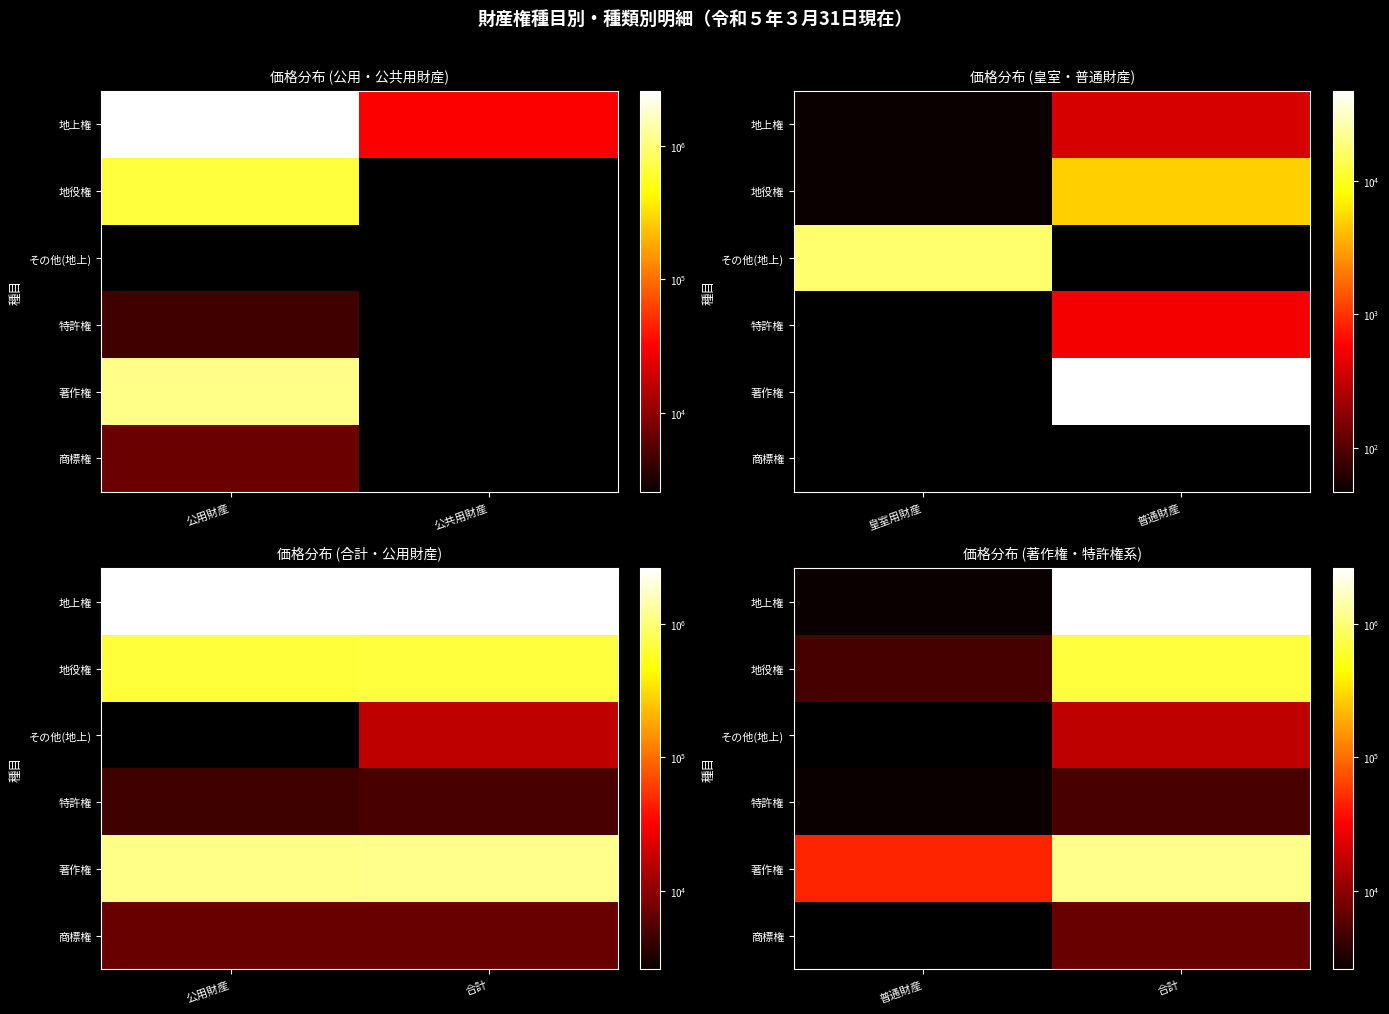

Rank the categories by その他(地上) value from highest to lowest.

合計, 普通財産